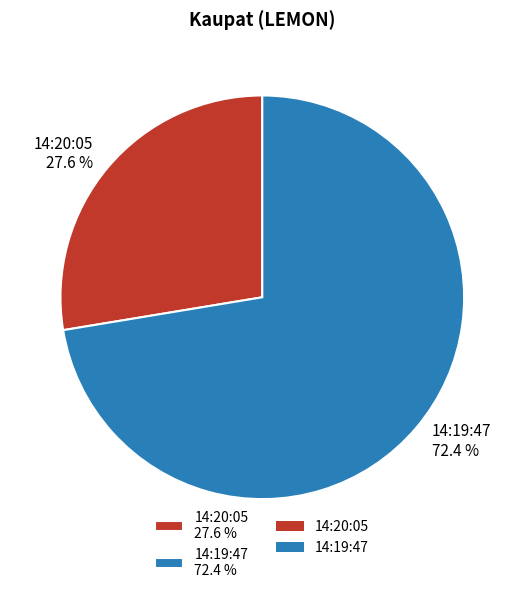

Approximately how many times larger is the value at 14:20:05 compared to 14:19:47?

0.4